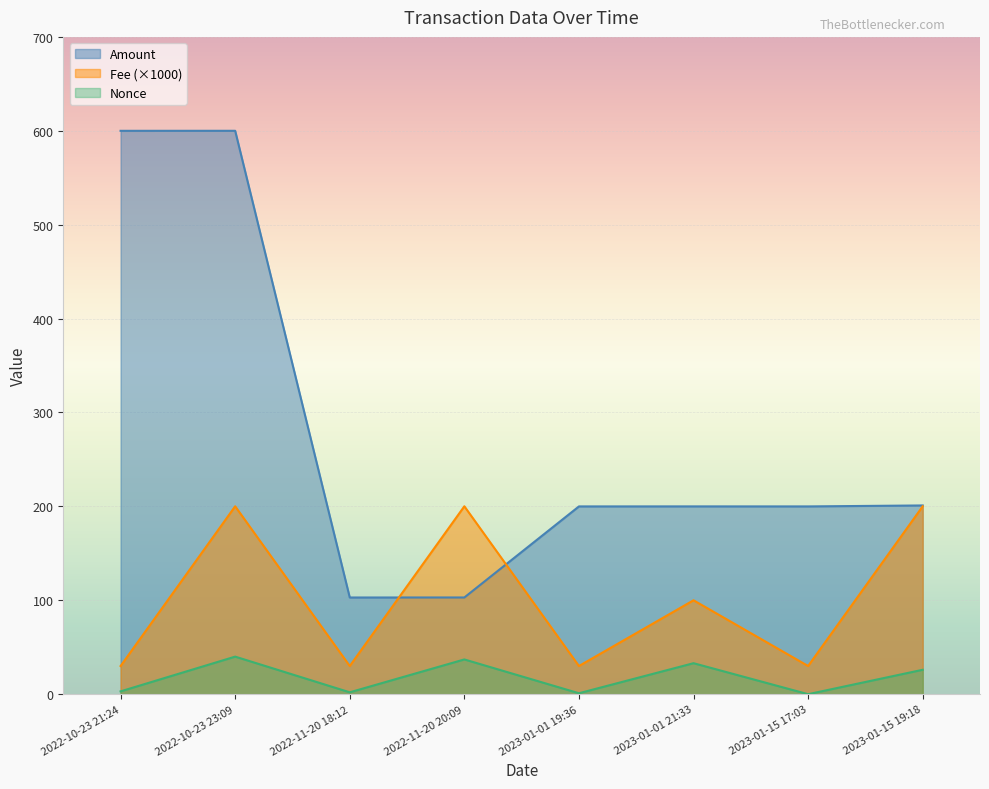

At 2023-01-01 19:36, list the series in order from largest to smallest.

Amount, Fee (×1000), Nonce